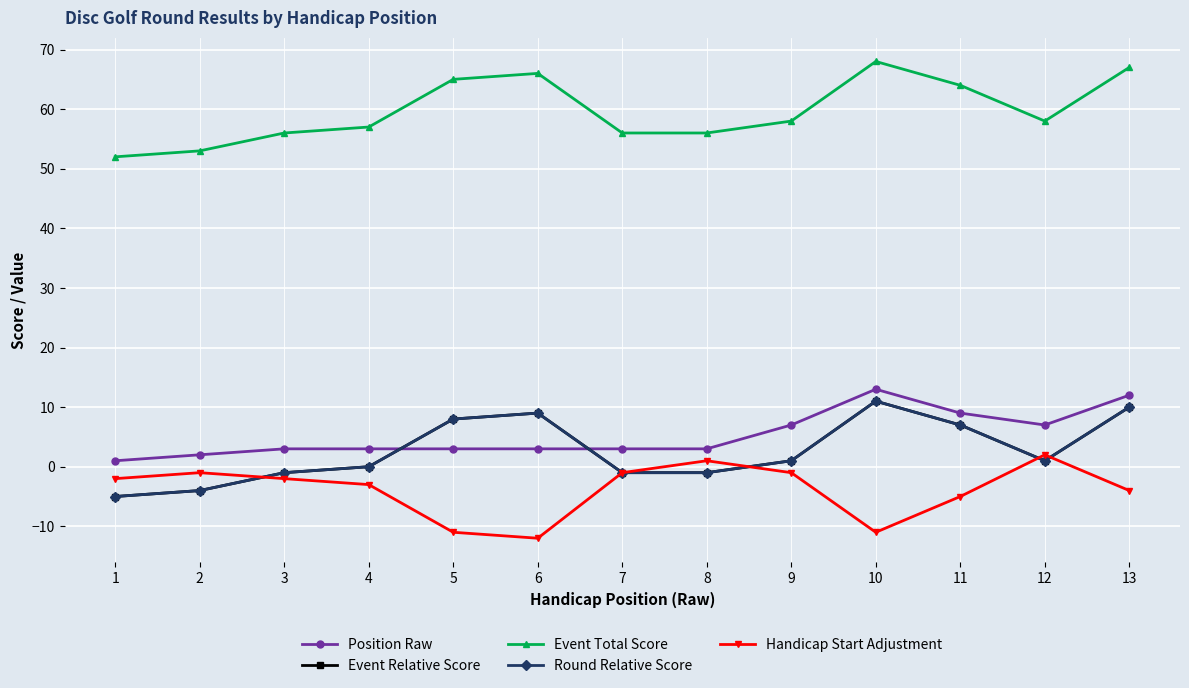

What is the minimum value for Position Raw?

1